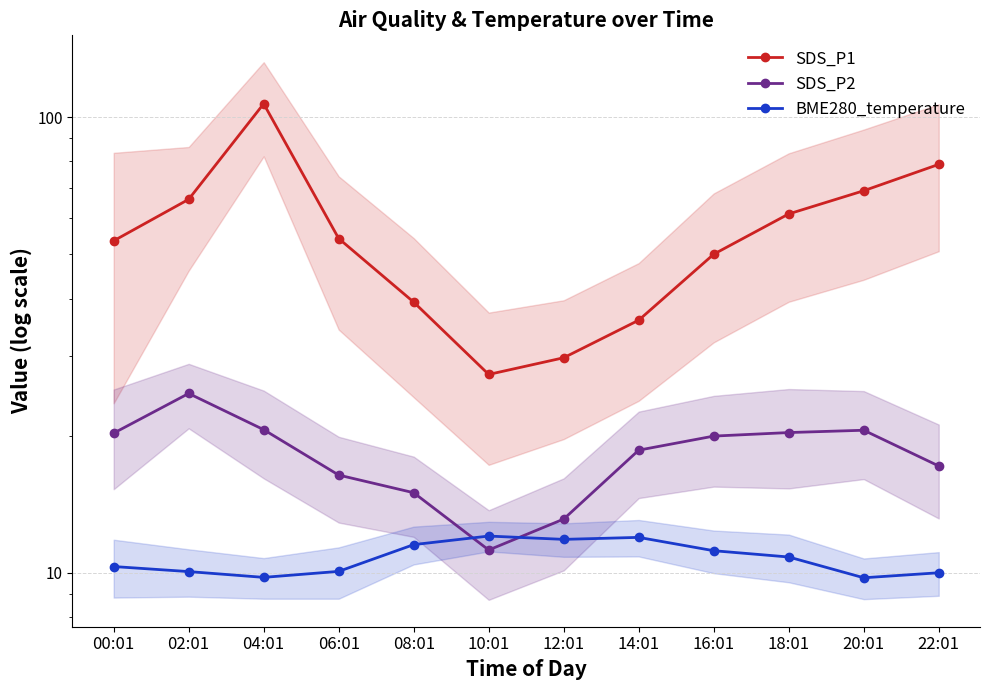

What is the value of the BME280_temperature point at the 8th from the left?

12.0